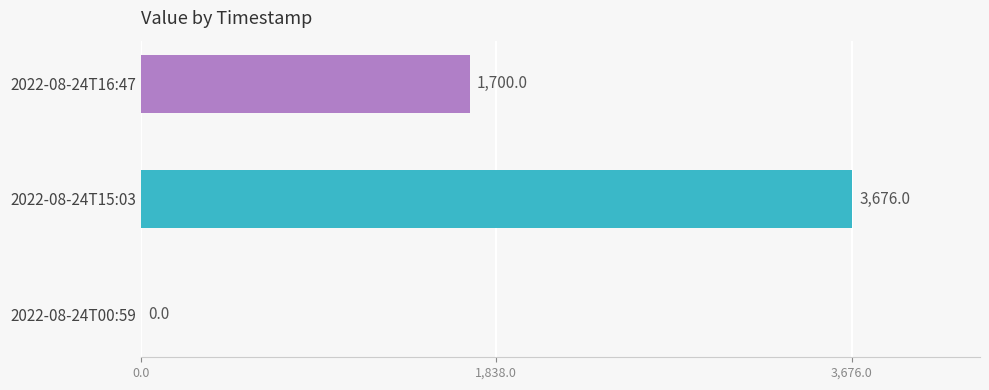

What is the ratio of the value at 2022-08-24T16:47 to the value at 2022-08-24T15:03?

0.5